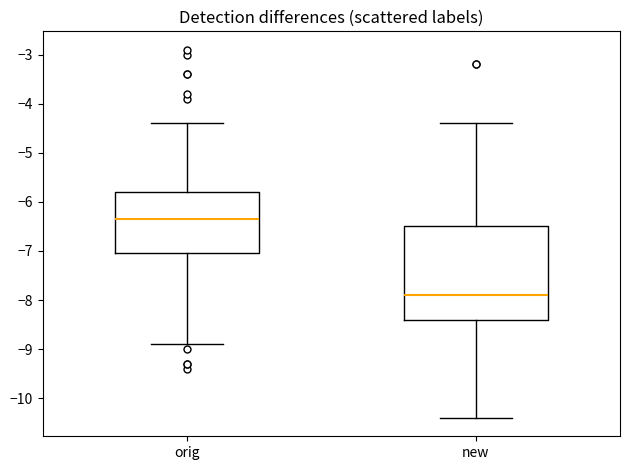

Where is the upper edge of the box for orig on the y-axis? The values are not printed on the chart, so give them approximately, as read against the axis.

-5.8